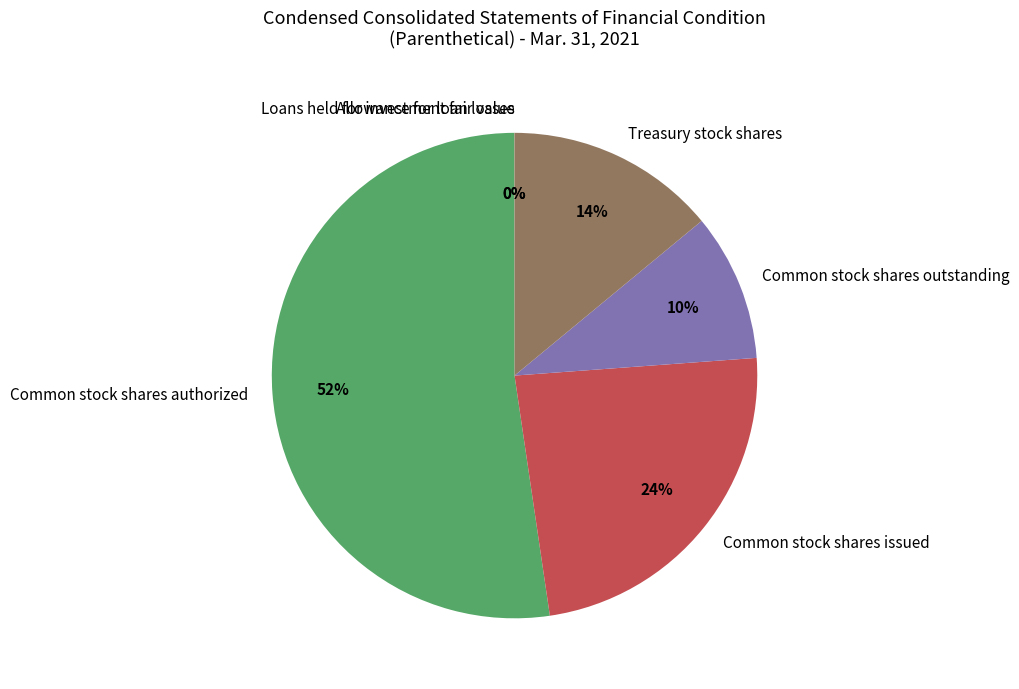

Does Common stock shares authorized account for over 50% of the chart?

Yes